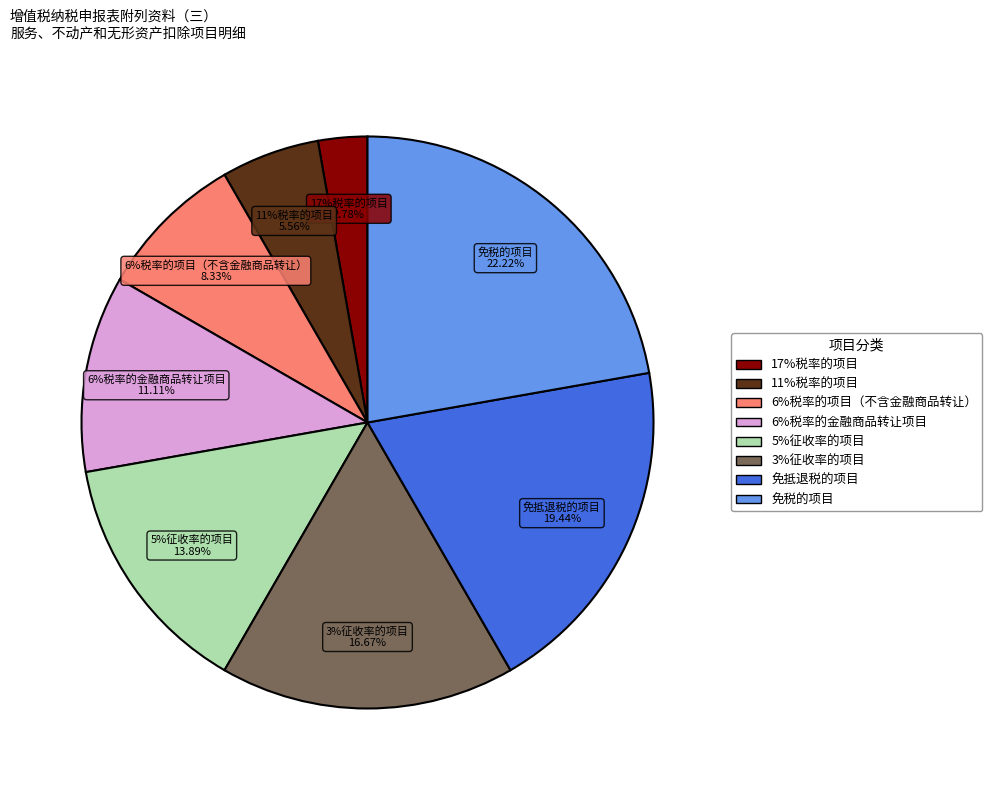

Is it true that 6%税率的项目（不含金融商品转让） is 8% of the pie?

True